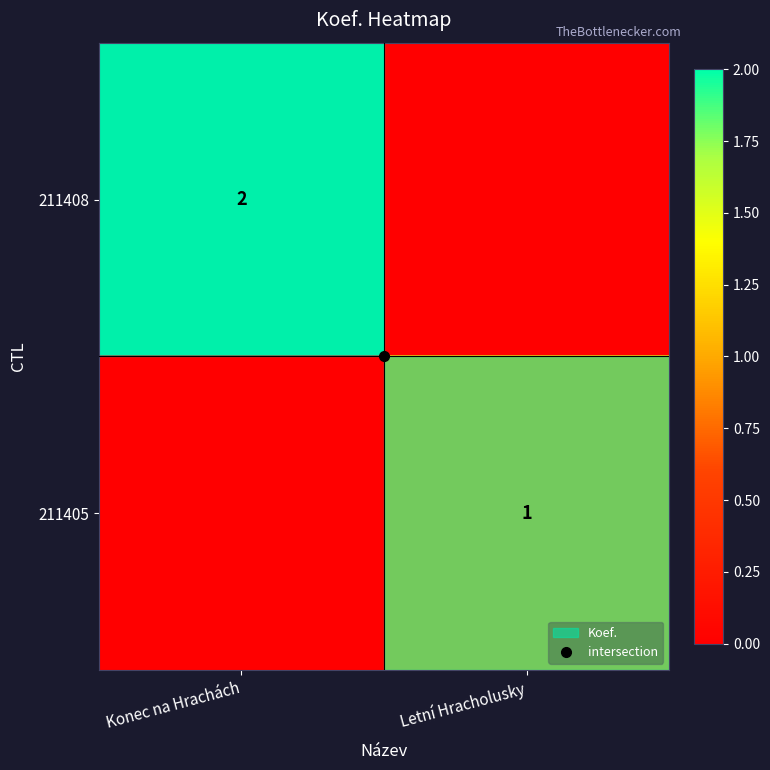

How many series are shown in this chart?

2